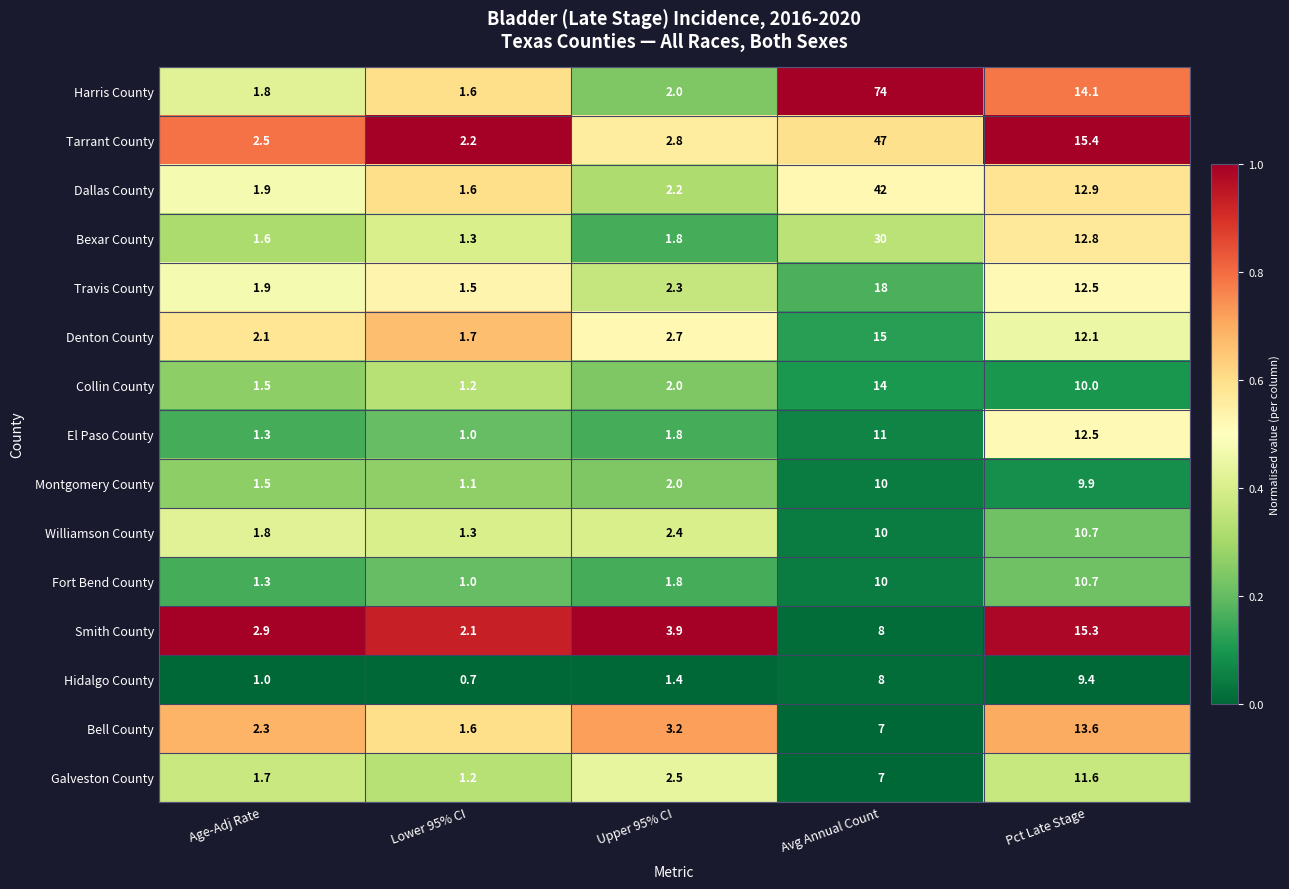

Rank the categories by Bell County value from highest to lowest.

Pct Late Stage, Avg Annual Count, Upper 95% CI, Age-Adj Rate, Lower 95% CI